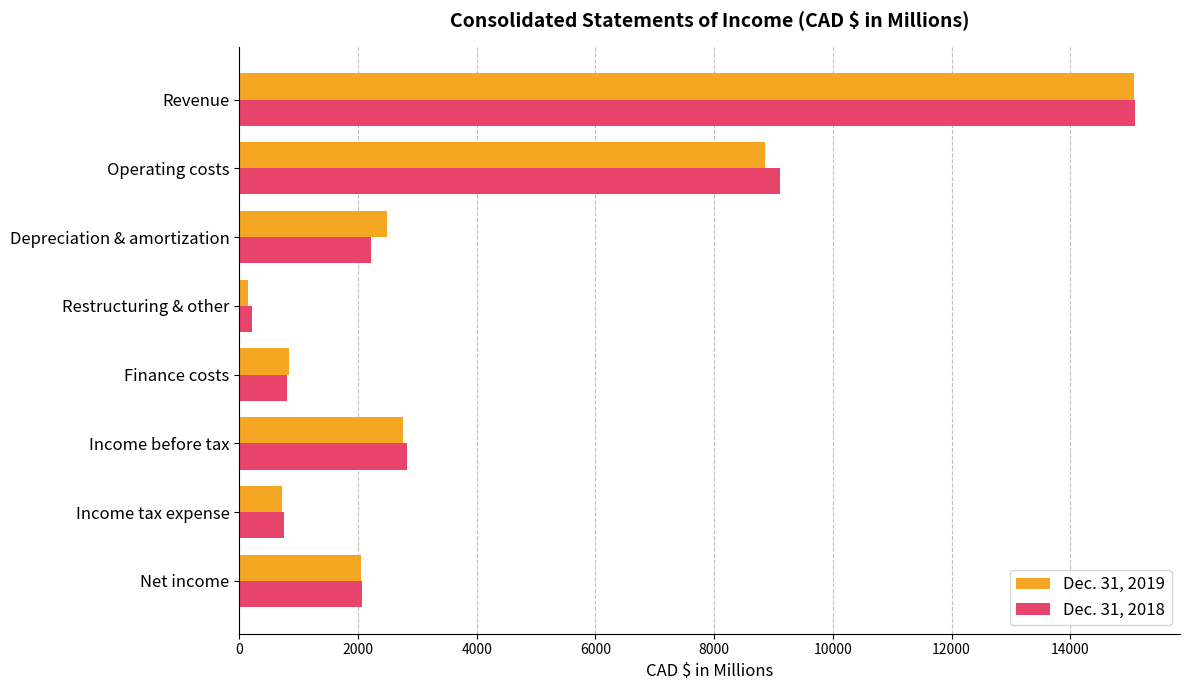

Is it true that Dec. 31, 2018 equals 2944 at Depreciation & amortization?

False